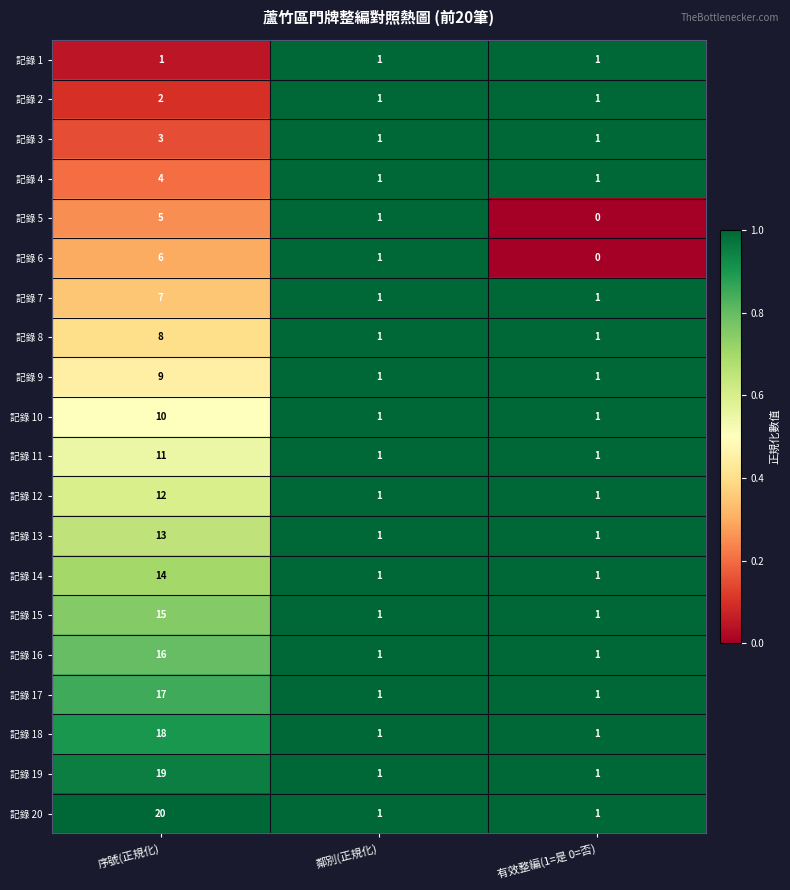

Is the value of 記錄 5 at 有效整編(1=是 0=否) greater than the value of 記錄 6 at 鄰別(正規化)?

No